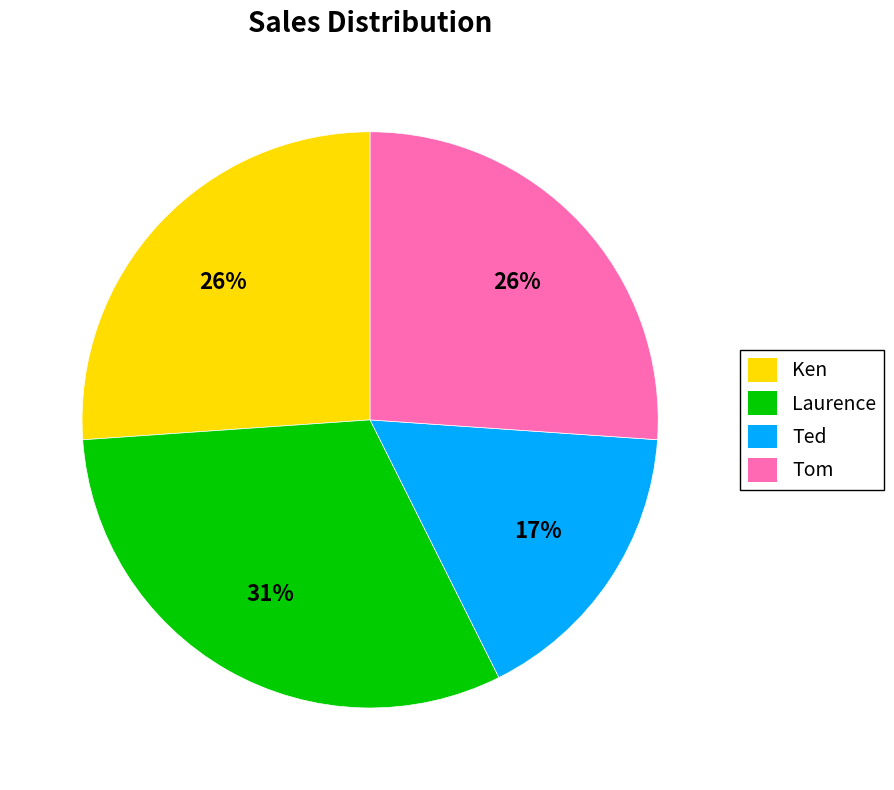

Does Laurence represent more than half of the total?

No